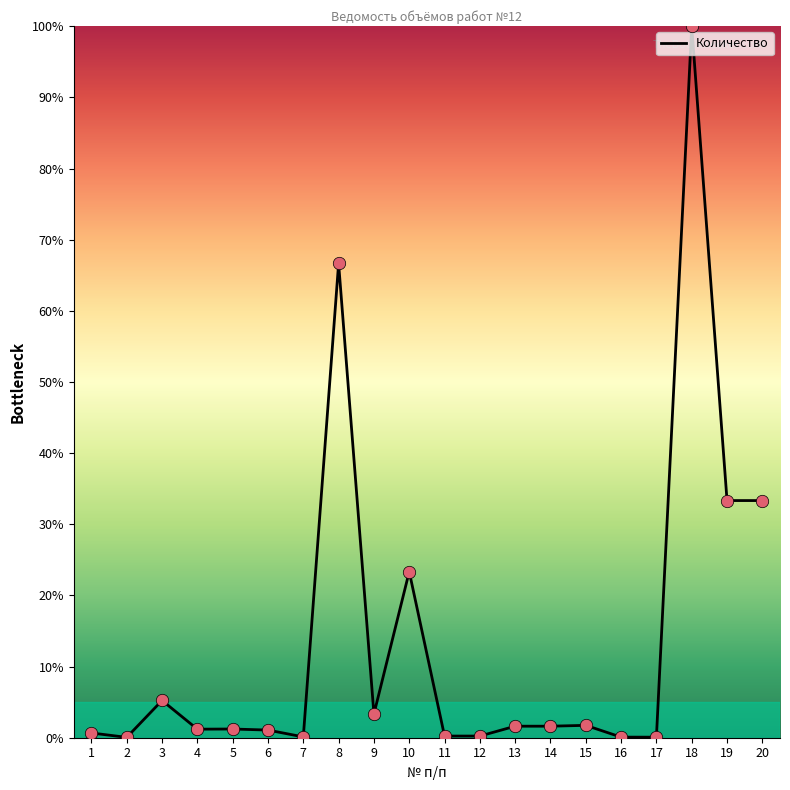

Between 7 and 13, which is larger?

13